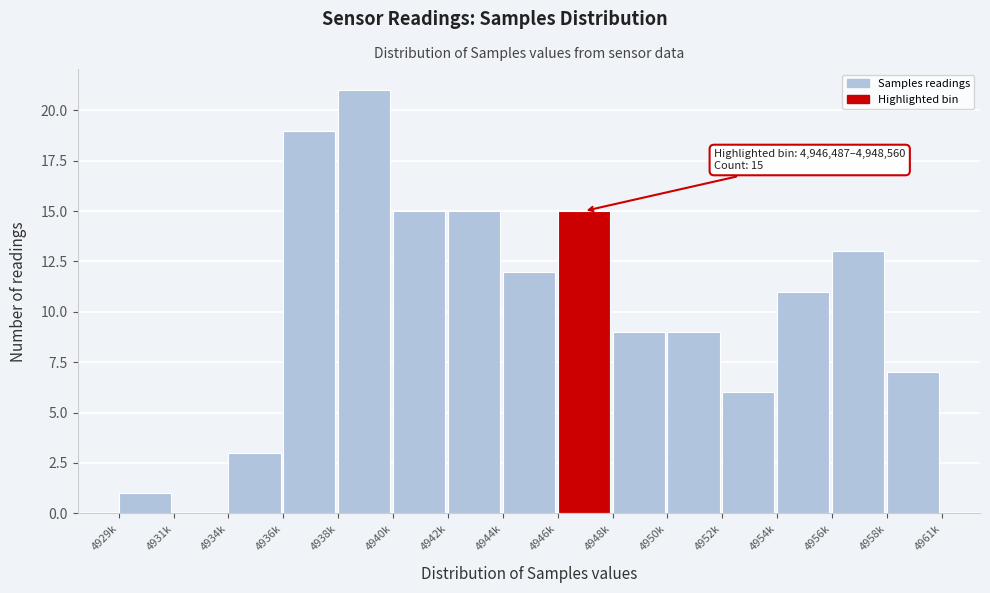

Reading right to left, list all the values displayed in this chart.

4958k=7	4956k=13	4954k=11	4952k=6	4950k=9	4948k=9	4946k=15	4944k=12	4942k=15	4940k=15	4938k=21	4936k=19	4934k=3	4931k=0	4929k=1